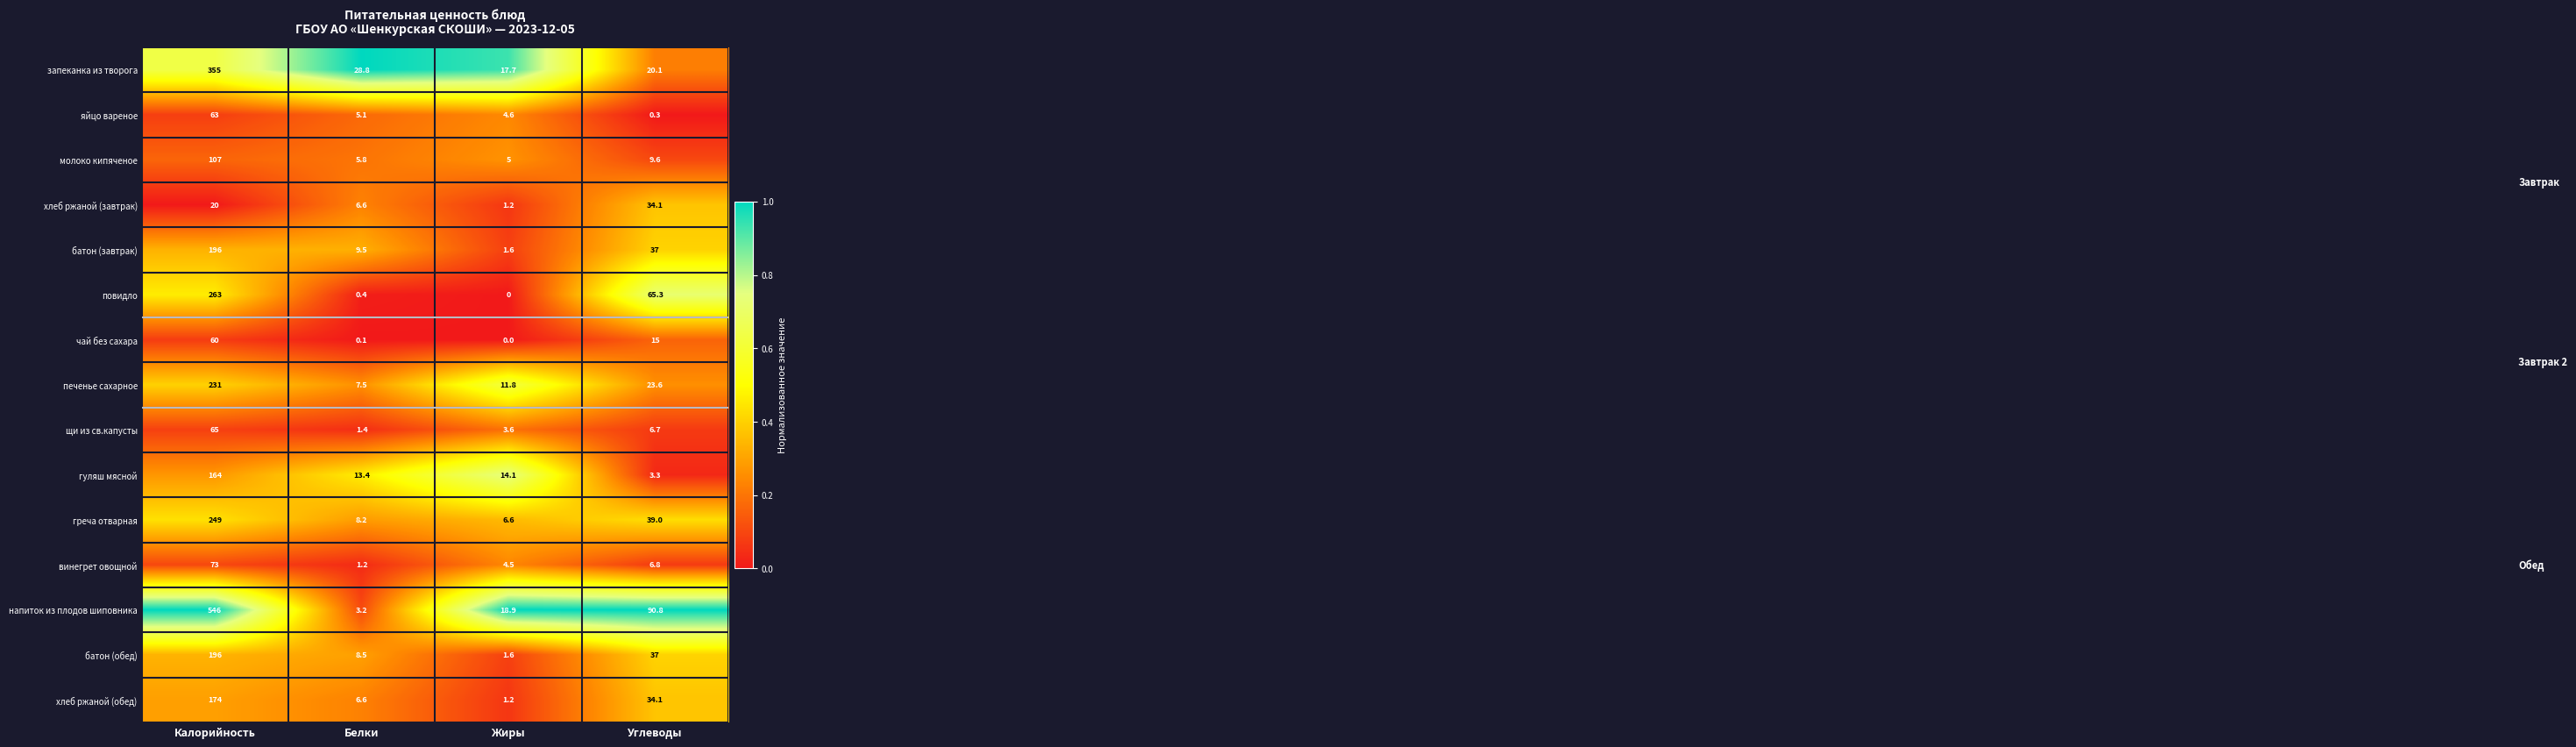

What value does the запеканка из творога series have at Жиры?

17.7